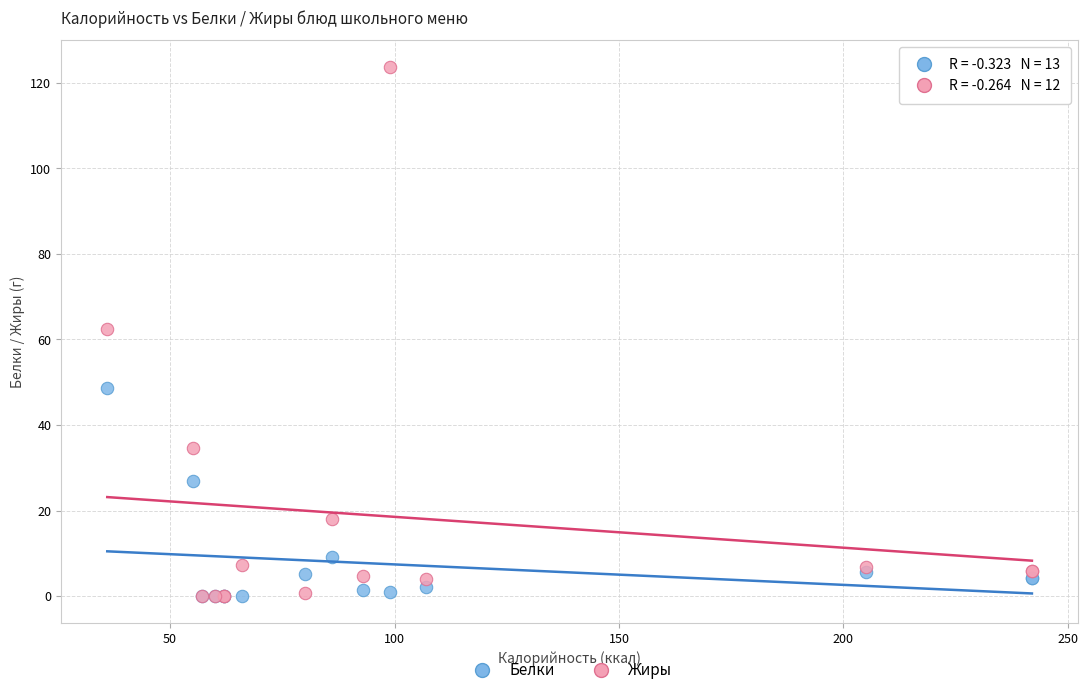

What are all the series names shown in the legend?

Белки, Жиры